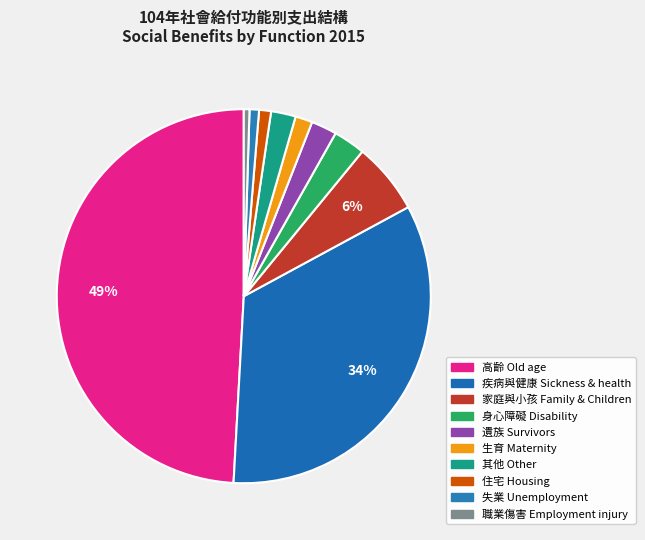

How many segments does this pie chart have?

10